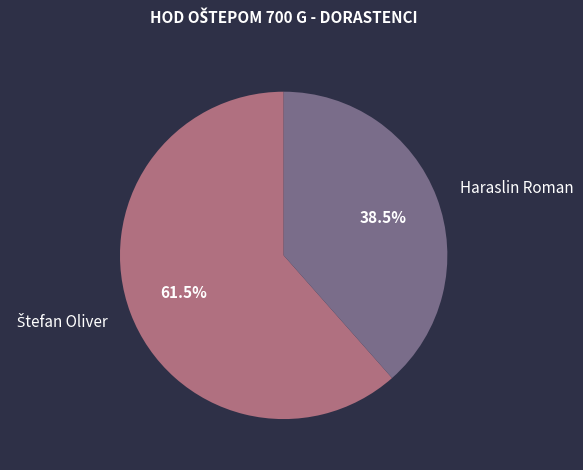

What is the smallest slice in the pie chart?

Haraslin Roman